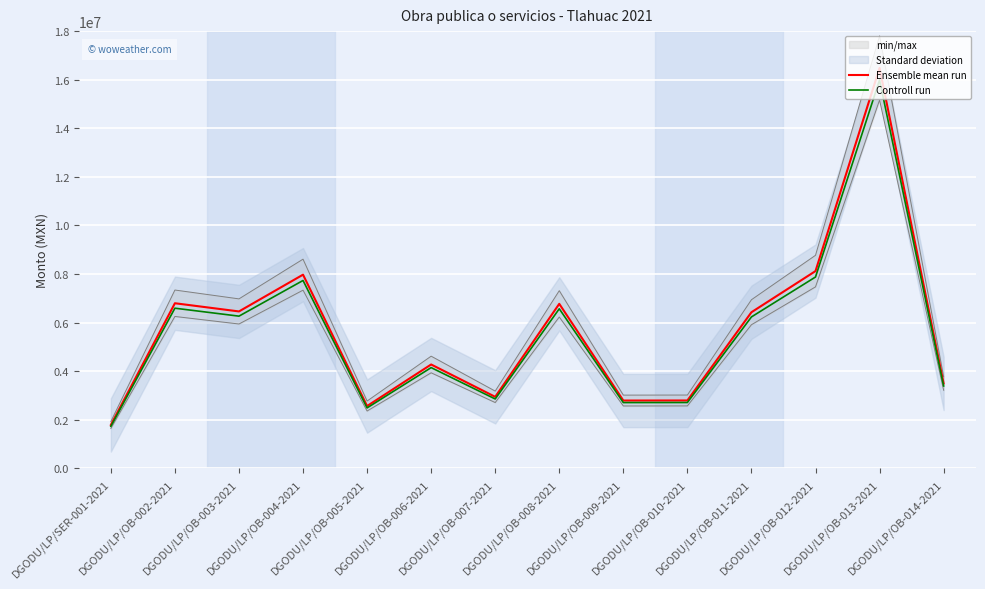

What is the value of the Controll run point at the 11th from the left?

6235959.0